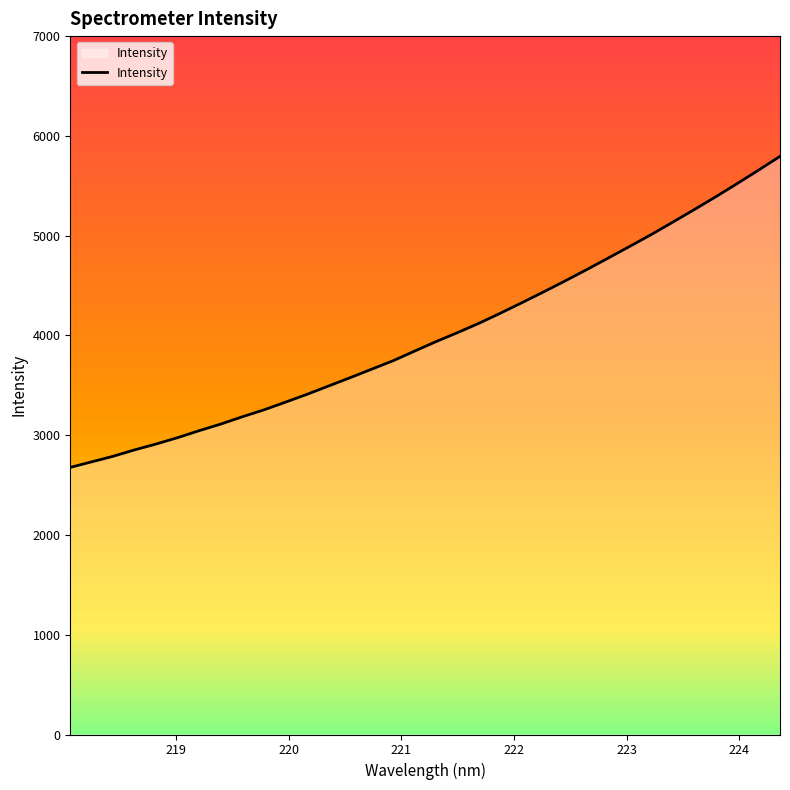

Reading left to right, transcribe all the data shown in this chart.

2677.2	2733.1	2789.3	2853.6	2912.3	2976.3	3046.1	3112.2	3185.0	3254.2	3331.3	3409.8	3492.9	3576.1	3661.3	3746.4	3842.9	3938.3	4028.5	4122.2	4224.0	4329.1	4436.3	4546.3	4659.1	4774.8	4891.7	5010.2	5134.2	5260.1	5388.3	5520.8	5656.3	5794.7